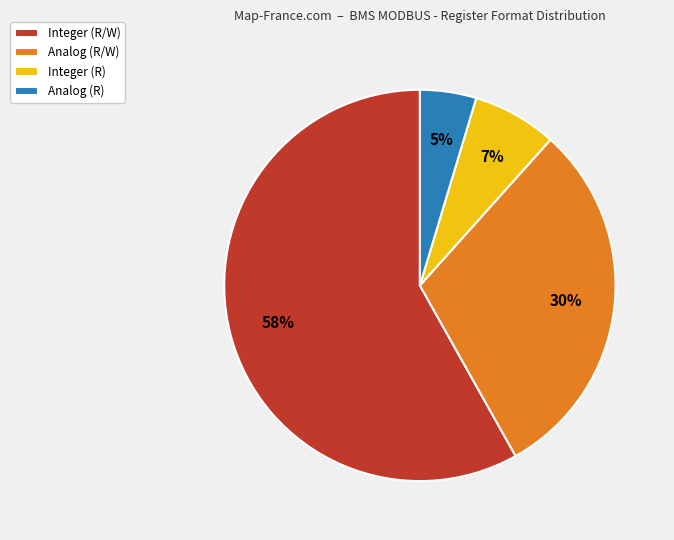

Is the sum of Analog (R/W) and Analog (R) greater than half?

No